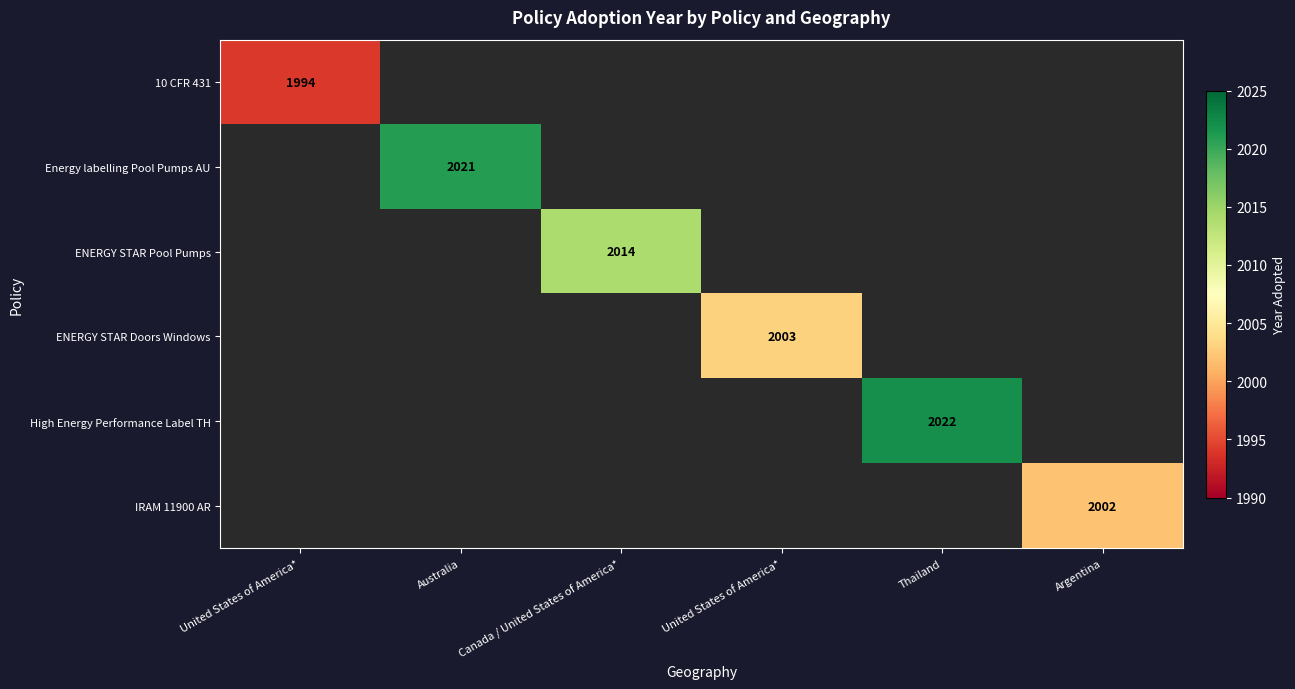

At which label is High Energy Performance Label TH closest to 1011?

United States of America*